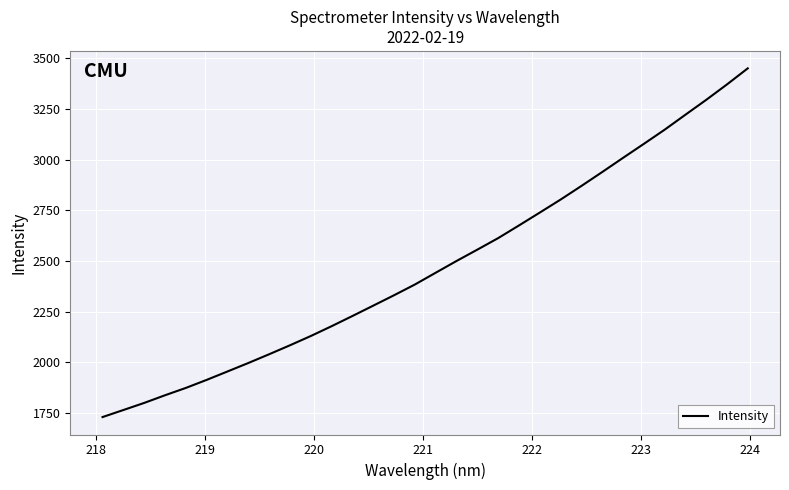

What is the smallest value displayed?

1729.1